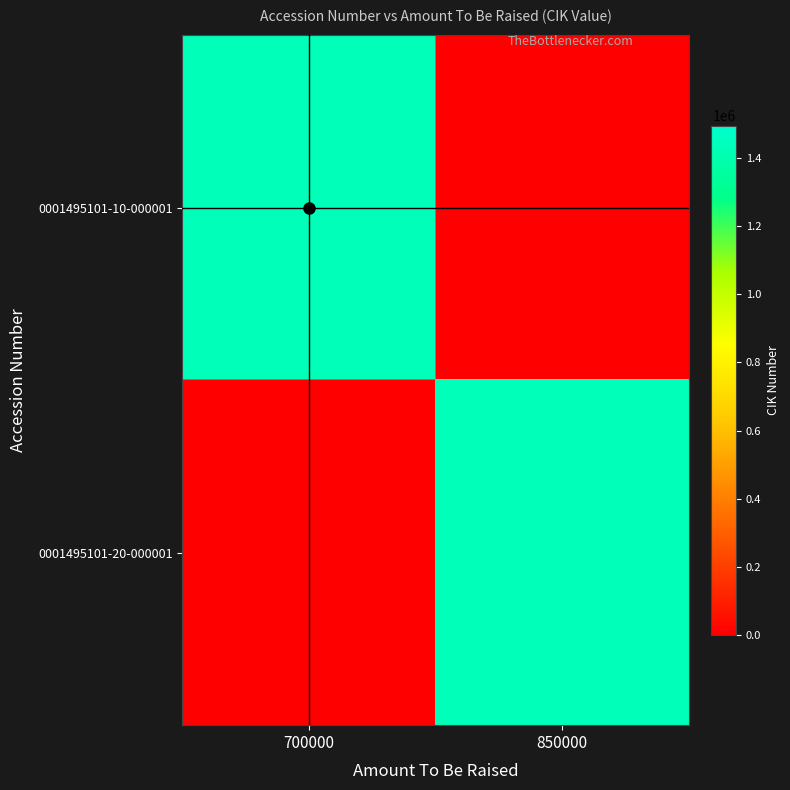

Reading left to right, what are all the values shown in this chart?

0001495101-10-000001: 700000=1495101	850000=0
0001495101-20-000001: 700000=0	850000=1495101